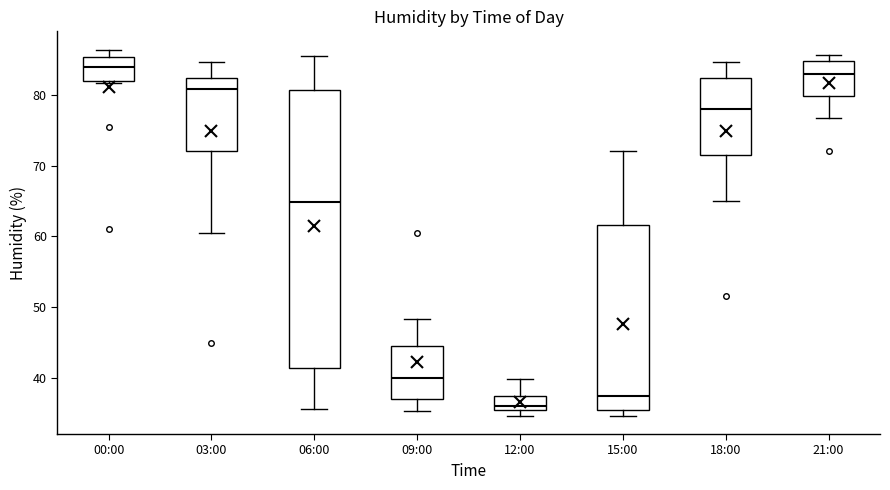

Comparing the boxes themselves (not the whiskers), which one is the tallest?

06:00